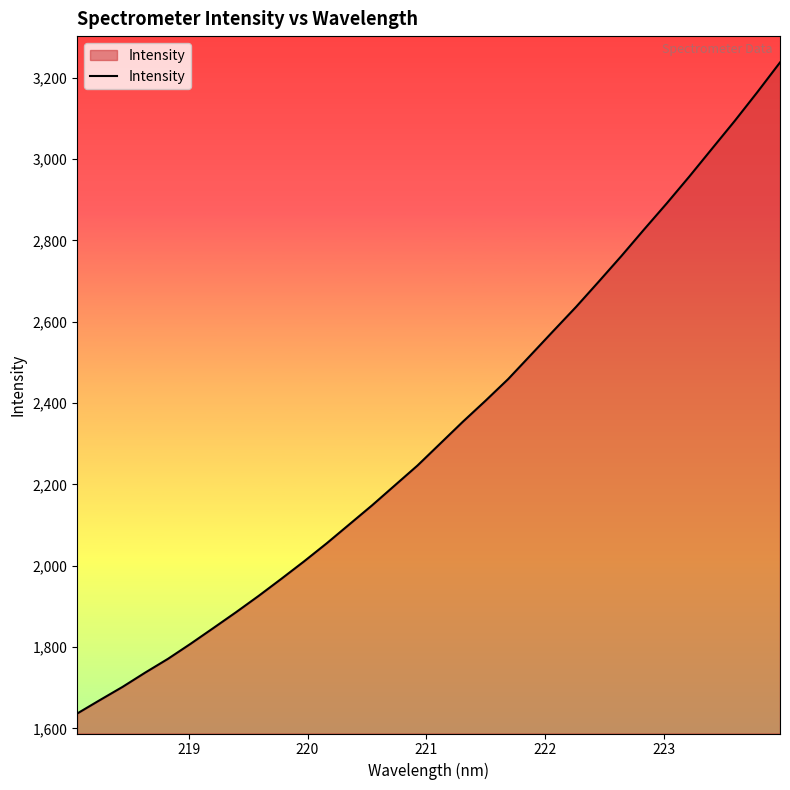

How many values are below 2300?

16